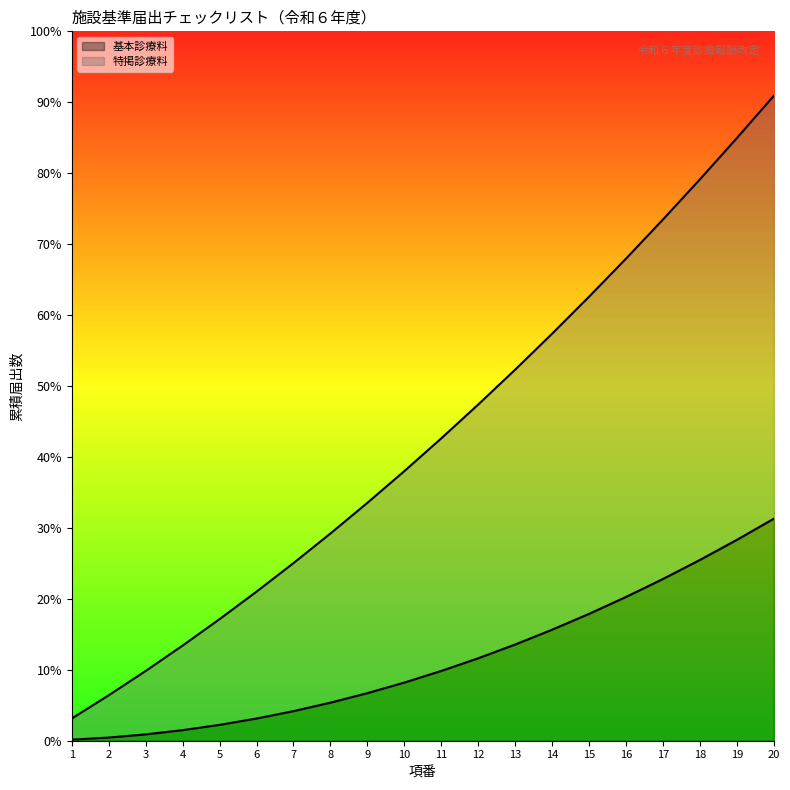

List the labels in order of value, largest first.

20, 19, 18, 17, 16, 15, 14, 13, 12, 11, 10, 9, 8, 7, 6, 5, 4, 3, 2, 1